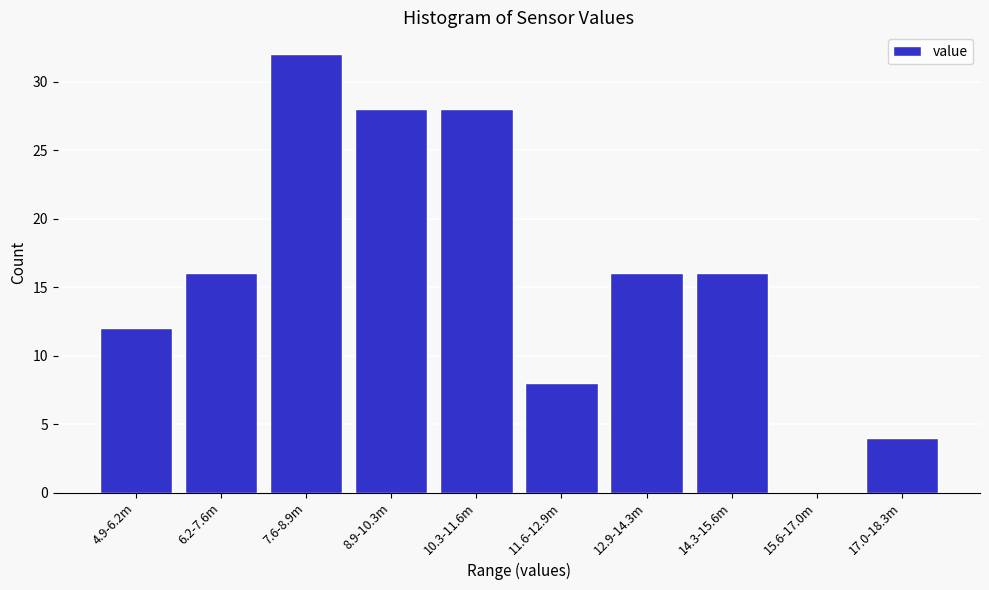

Reading right to left, what are all the values shown in this chart?

17.0-18.3m=4	15.6-17.0m=0	14.3-15.6m=16	12.9-14.3m=16	11.6-12.9m=8	10.3-11.6m=28	8.9-10.3m=28	7.6-8.9m=32	6.2-7.6m=16	4.9-6.2m=12